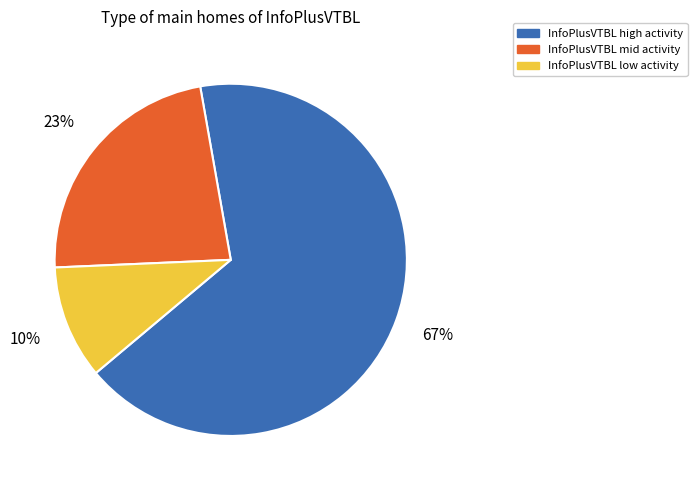

Which slice is the smallest?

InfoPlusVTBL low activity